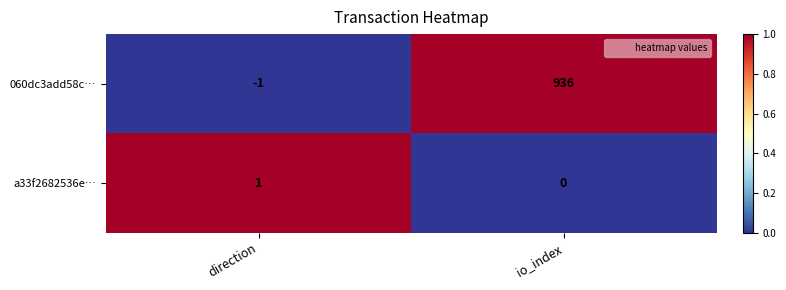

Read the 060dc3add58c… value at io_index, to the nearest 50.

950